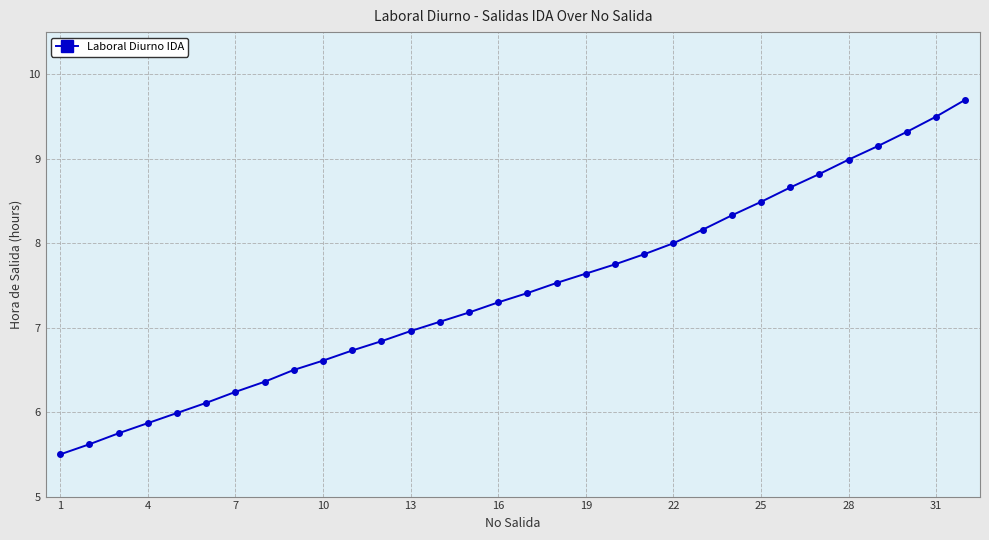

What is the minimum value shown in the chart?

5.5